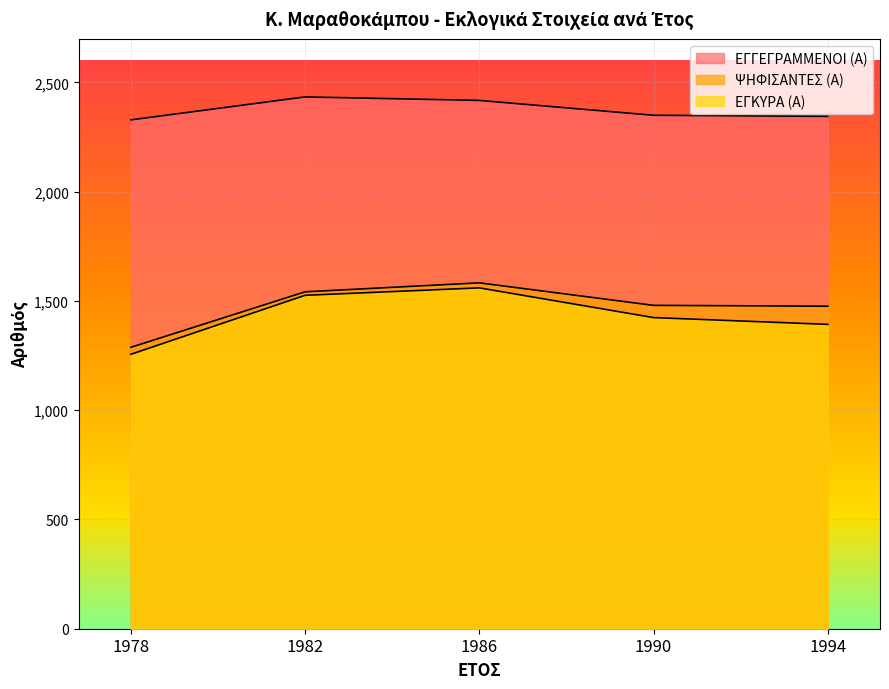

At how many categories does at least one series exceed 2014?

5